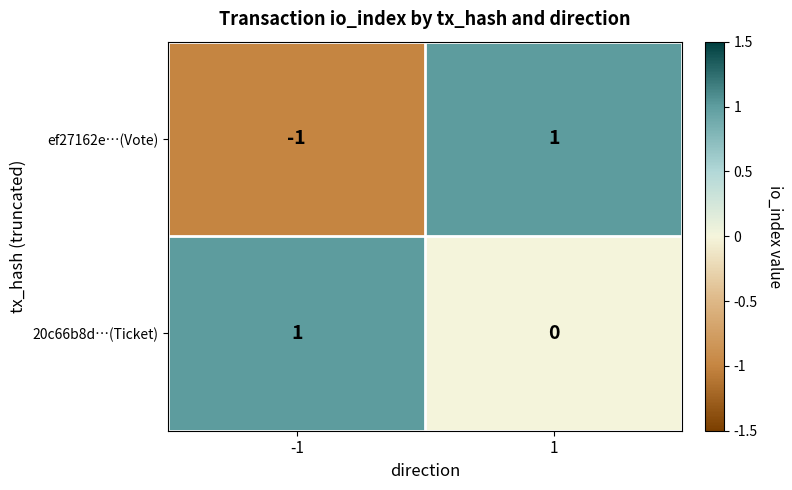

Reading left to right, what are all the values shown in this chart?

ef27162e…(Vote): -1	1
20c66b8d…(Ticket): 1	0